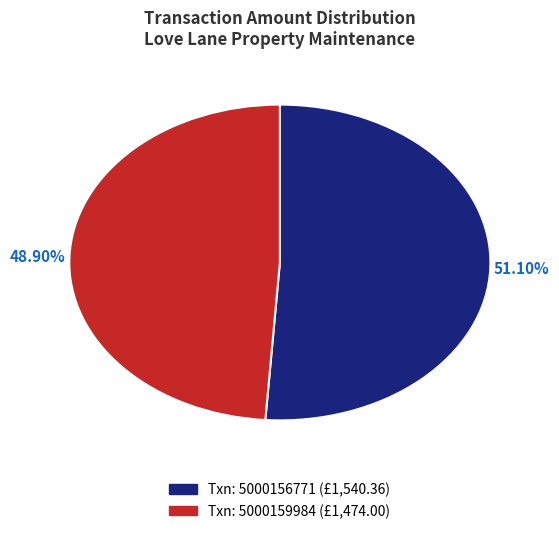

Is there any slice that represents more than half of the pie?

Yes